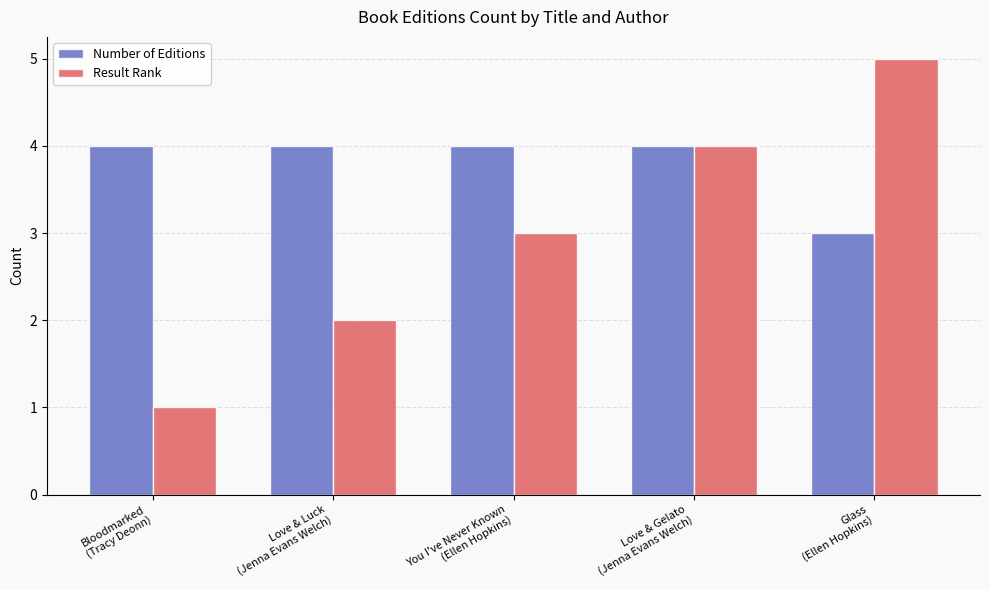

List the series in order of their overall mean, lowest first.

Result Rank, Number of Editions